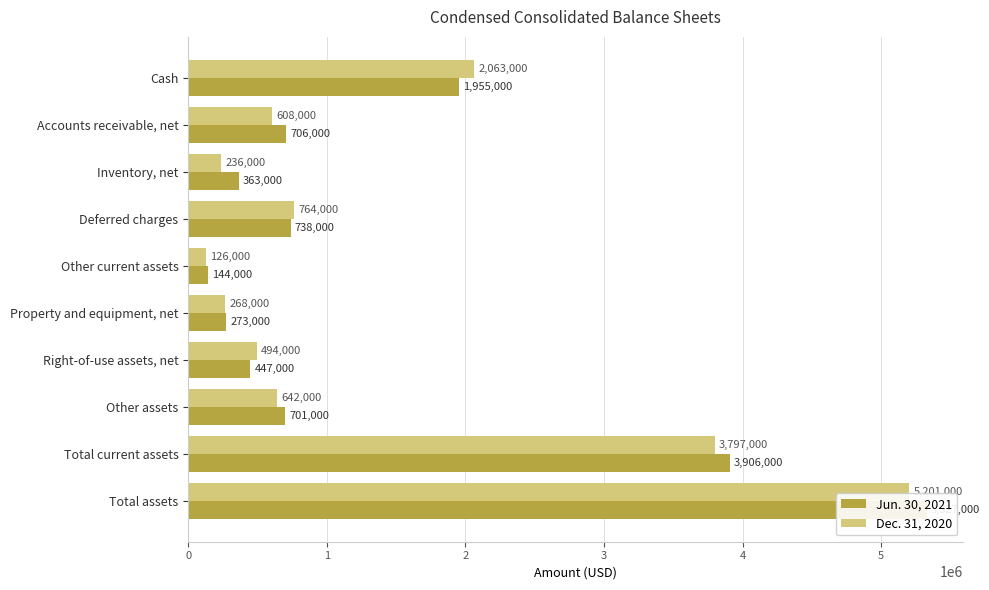

Which series changed the most between Property and equipment, net and Right-of-use assets, net?

Dec. 31, 2020